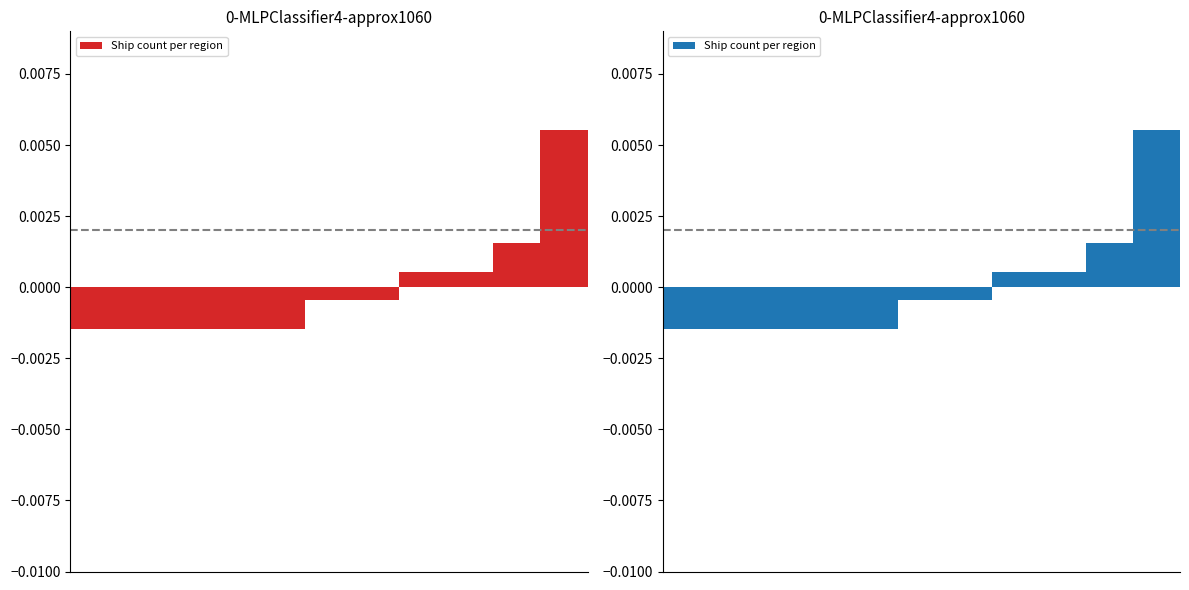

How many bars are there in total?

11